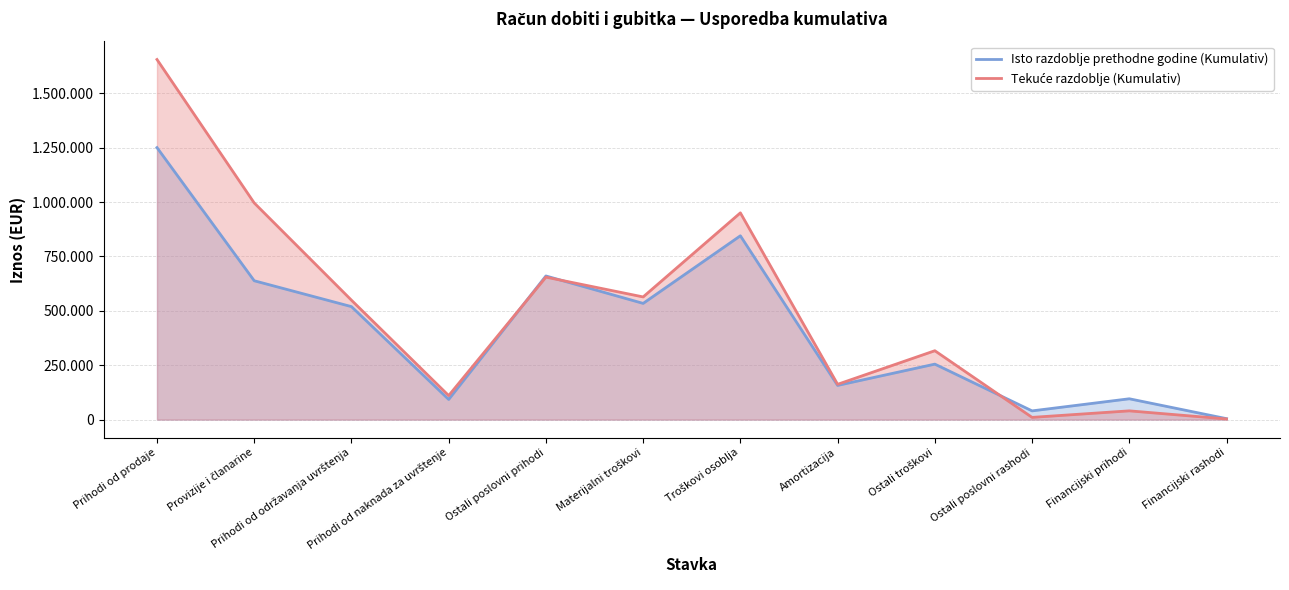

What is the label of the 5th point from the left?

Ostali poslovni prihodi